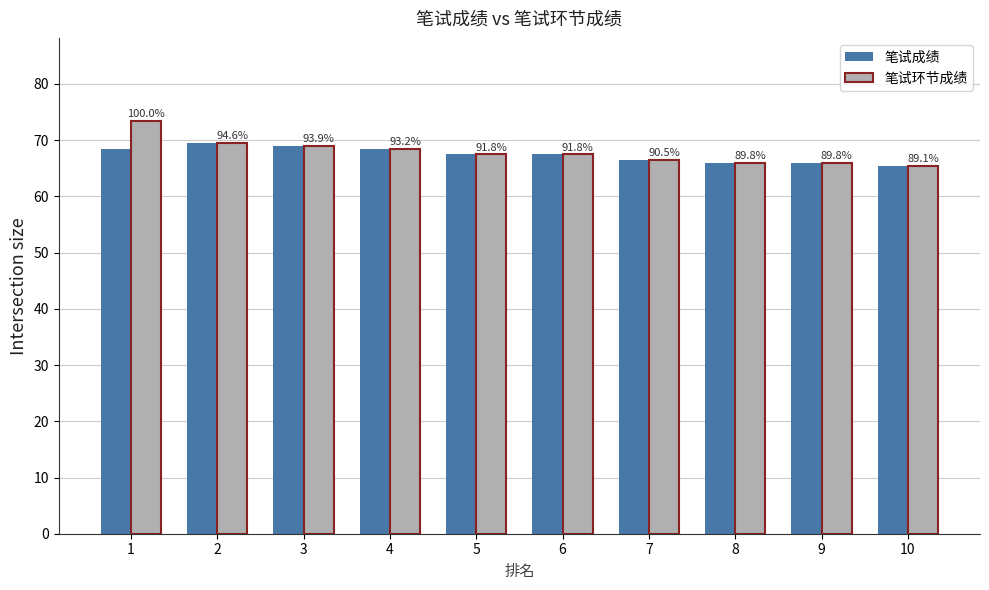

What is the approximate value of 笔试环节成绩 at 4?

68.5